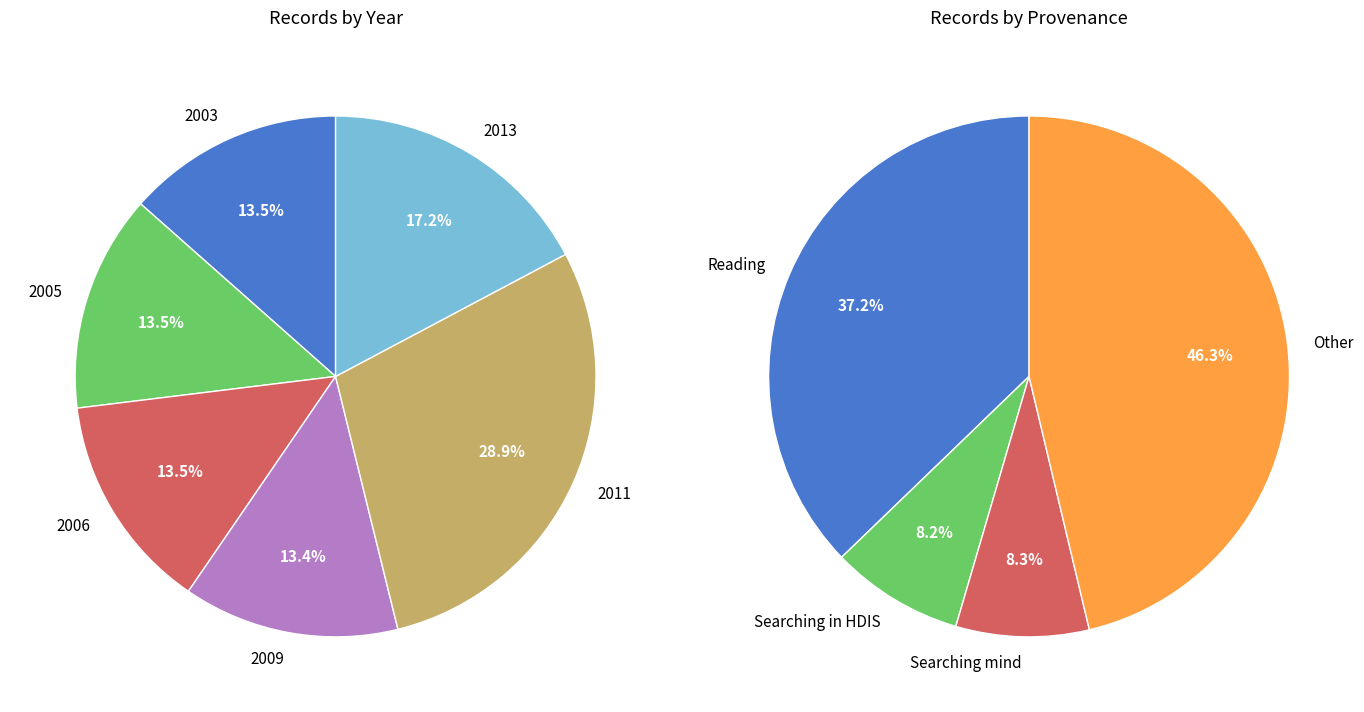

Is it true that 2014-03-06 is 4% of the pie?

False